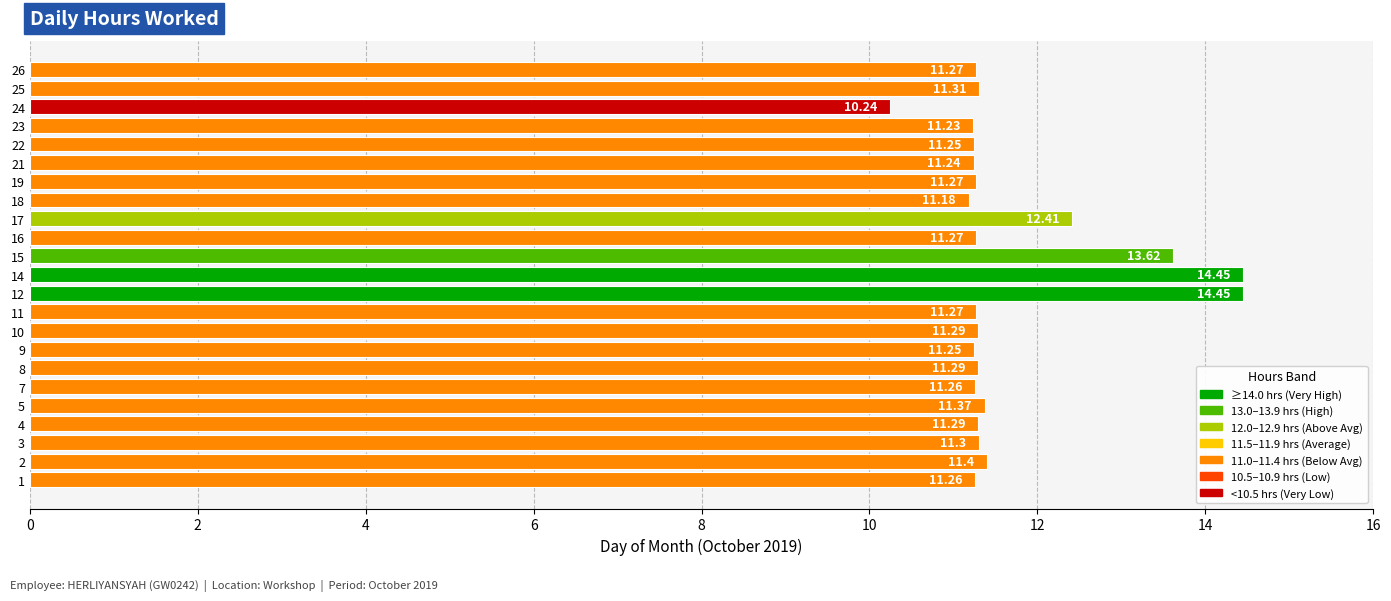

What is the difference between the maximum and second lowest values?

3.3